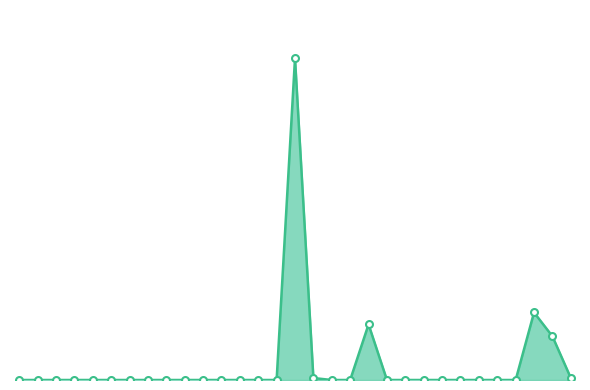

Does the chart have visible grid lines?

No